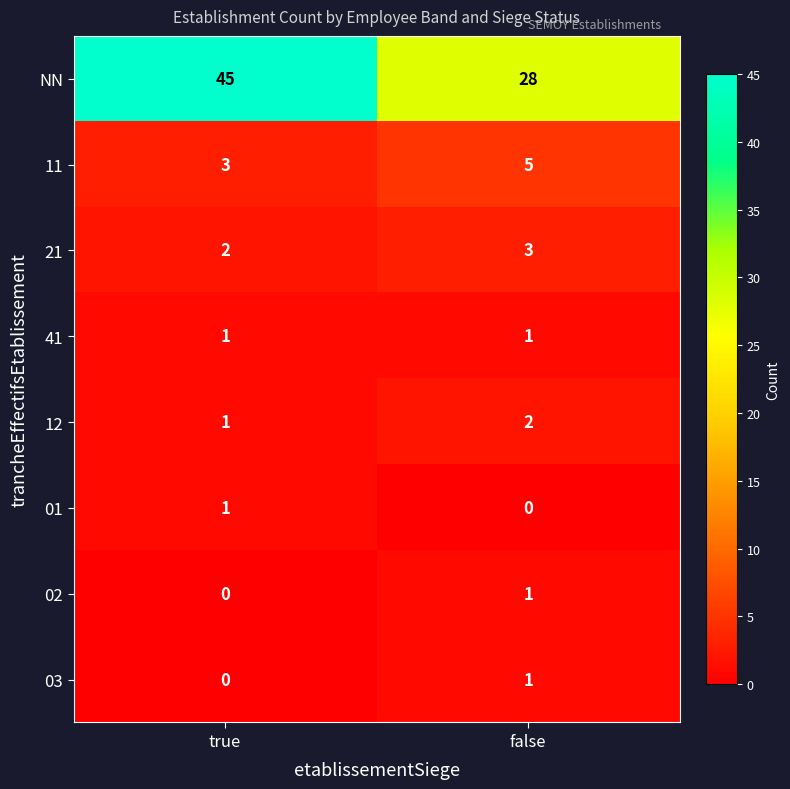

Which category has the lowest value in the 03 series?

true